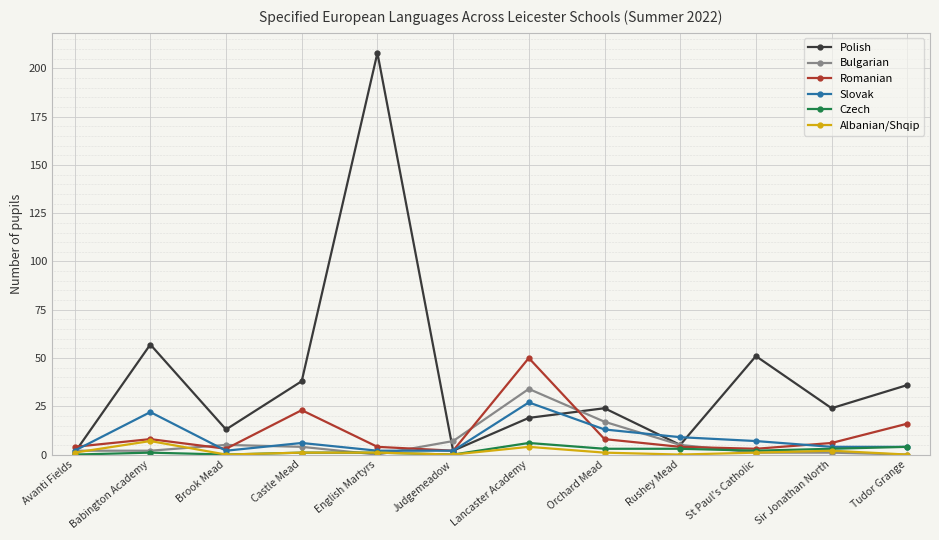

What is the sum of all Polish values?

478